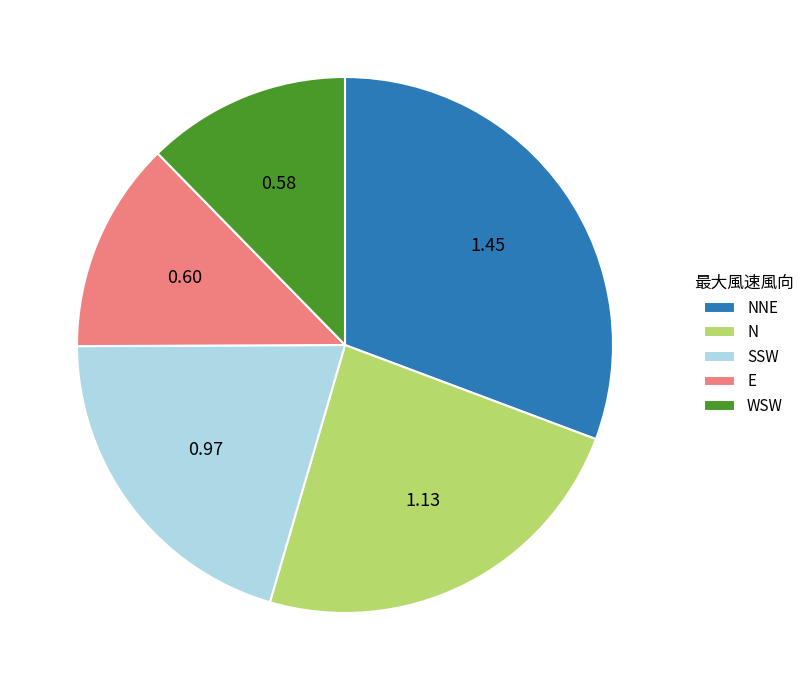

Which category has the biggest portion of the pie?

NNE